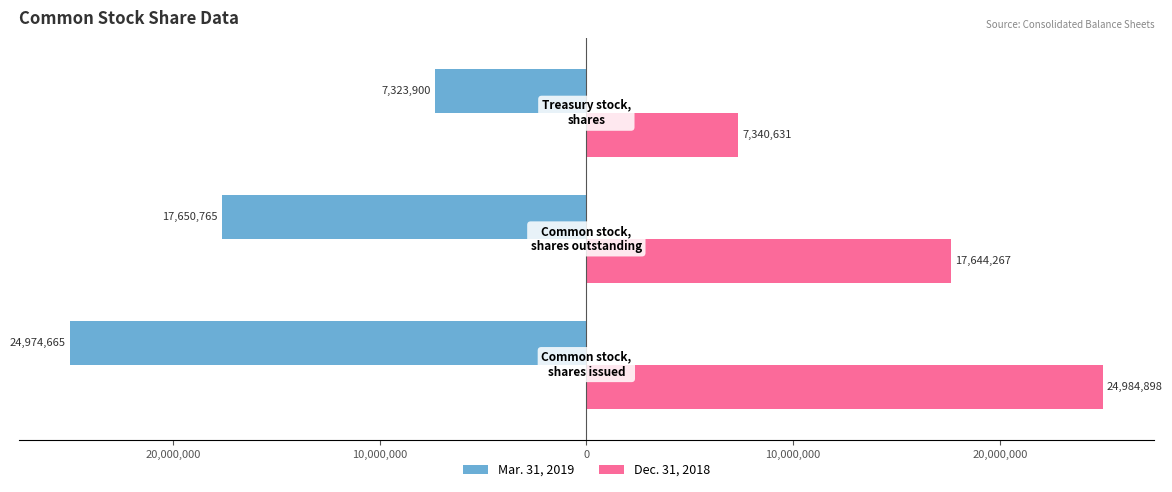

What is the difference between the maximum and second lowest values in the Dec. 31, 2018 series?

7340631